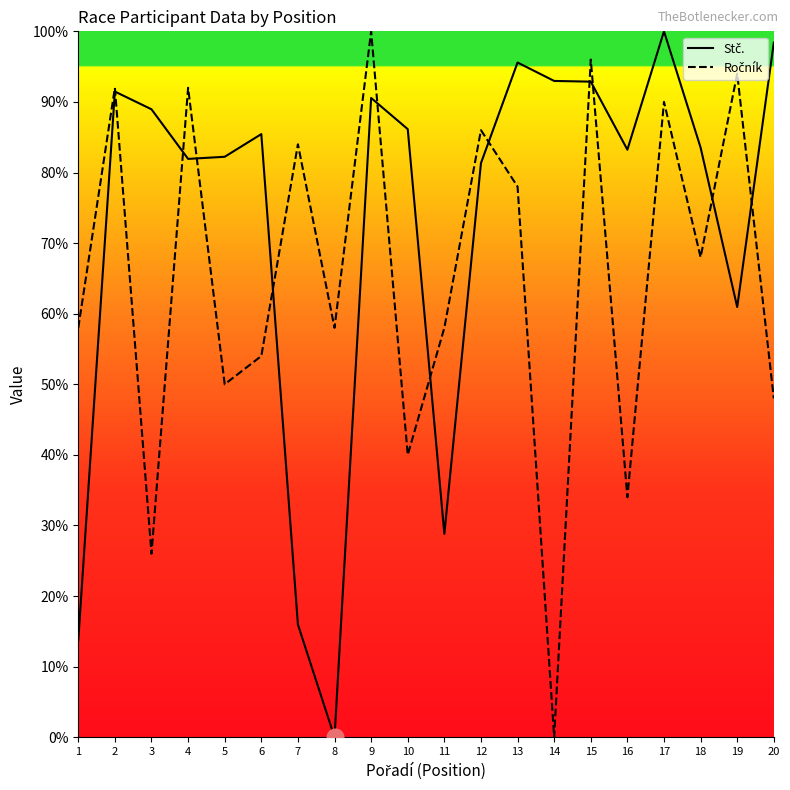

What are all the series names shown in the legend?

Stč., Ročník